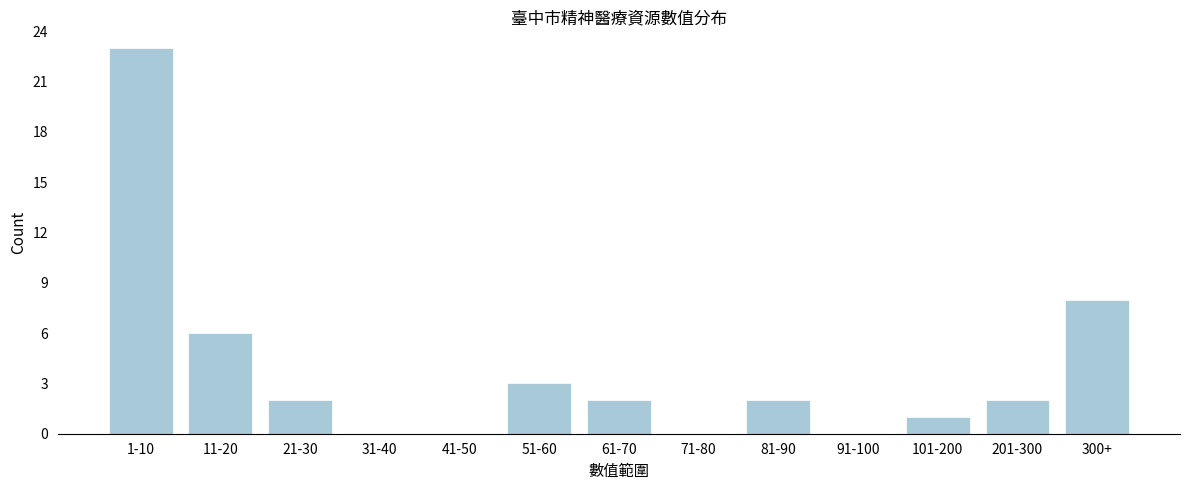

Reading left to right, list all the values displayed in this chart.

1-10=23	11-20=6	21-30=2	31-40=0	41-50=0	51-60=3	61-70=2	71-80=0	81-90=2	91-100=0	101-200=1	201-300=2	300+=8